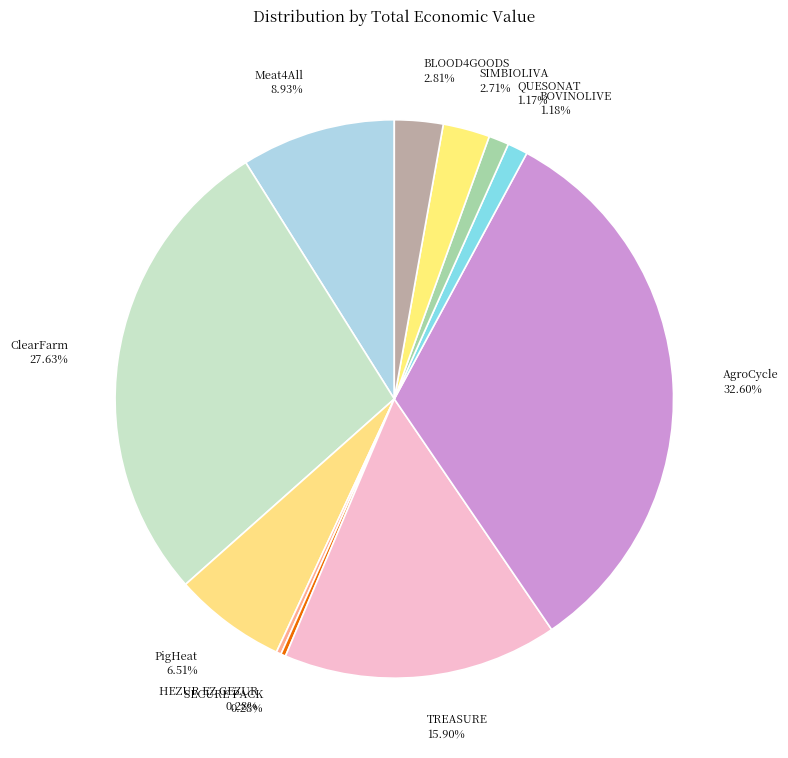

To the nearest percent, what is the difference between the largest and smallest slice percentages?

32%